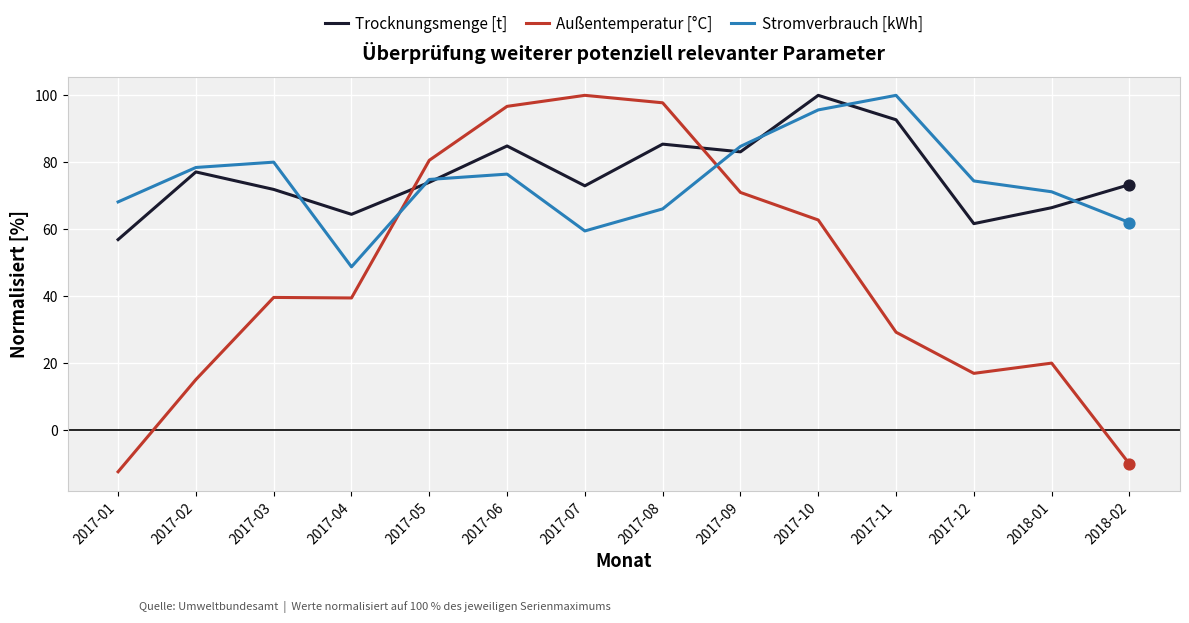

Is the value of Trocknungsmenge [t] at 2017-06 greater than the value of Außentemperatur [°C] at 2018-02?

Yes